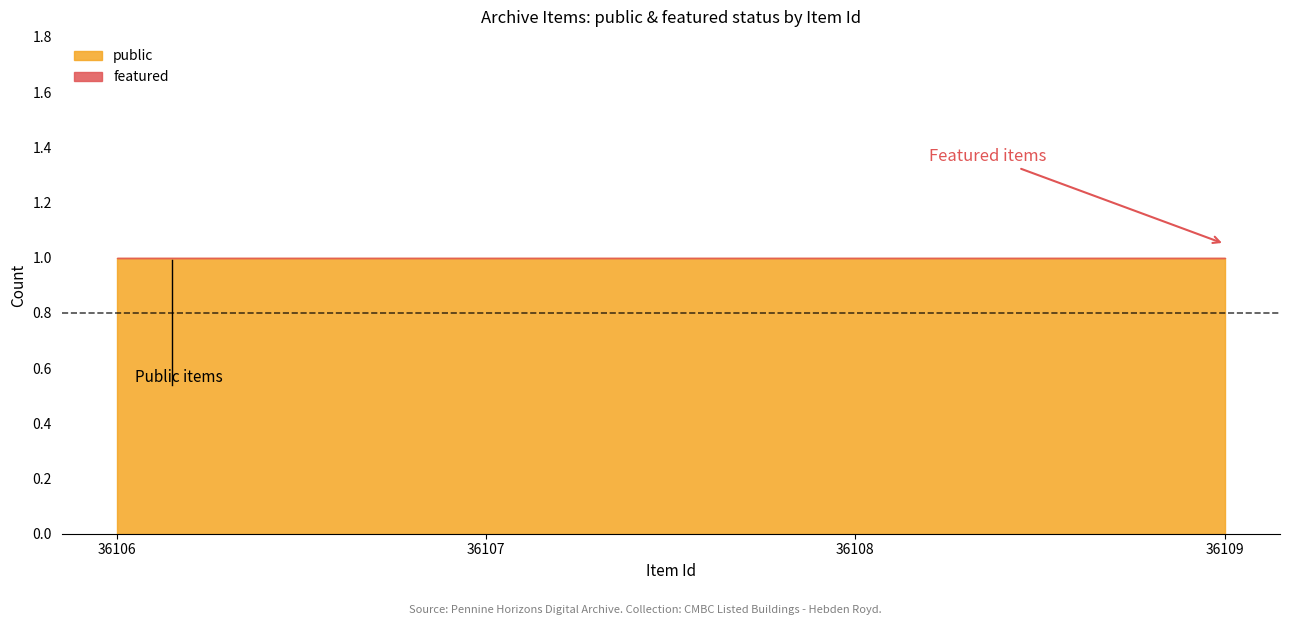

Which series has the largest total across all categories?

public